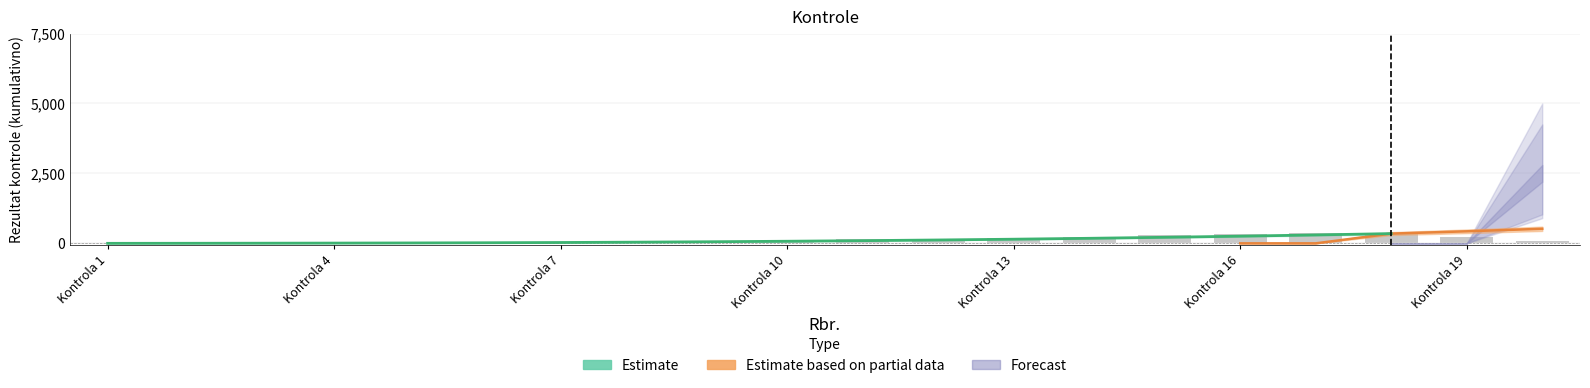

What is the value of the 10th bar from the left?

75